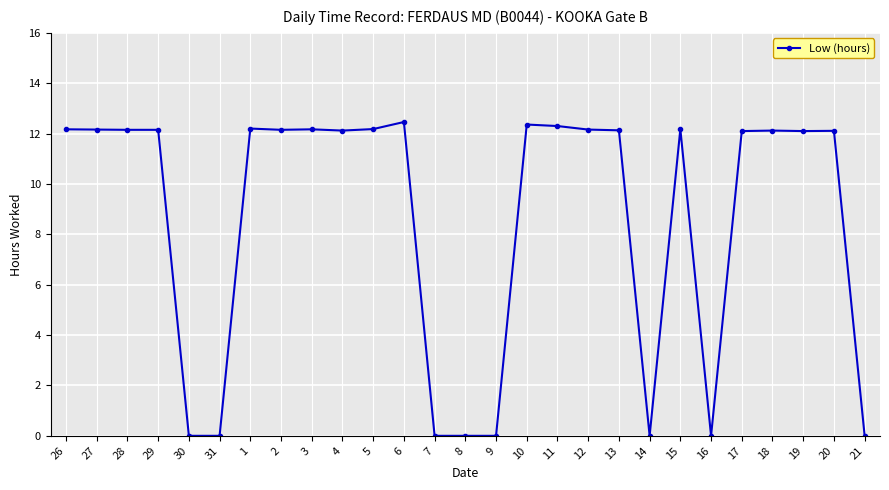

What is the sum of the values at 10 and 11?

24.7